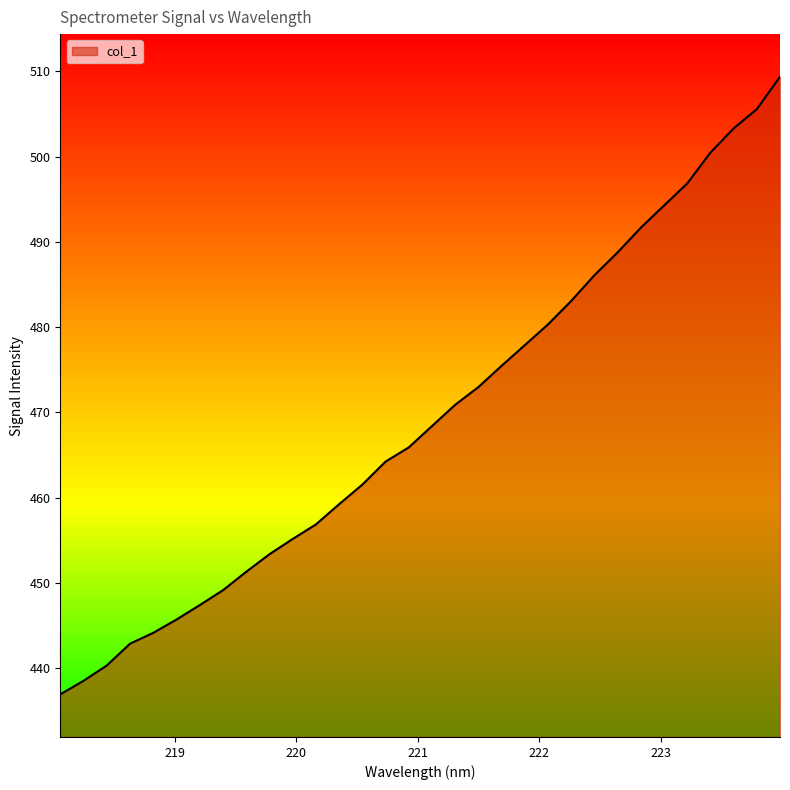

What is the difference between the maximum and minimum values?

72.4